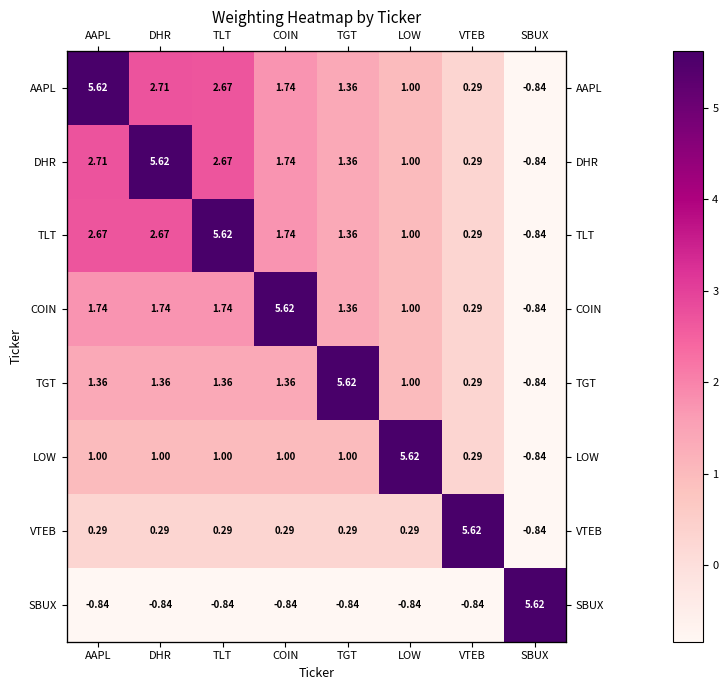

What is the total value across all series at TGT?

11.5